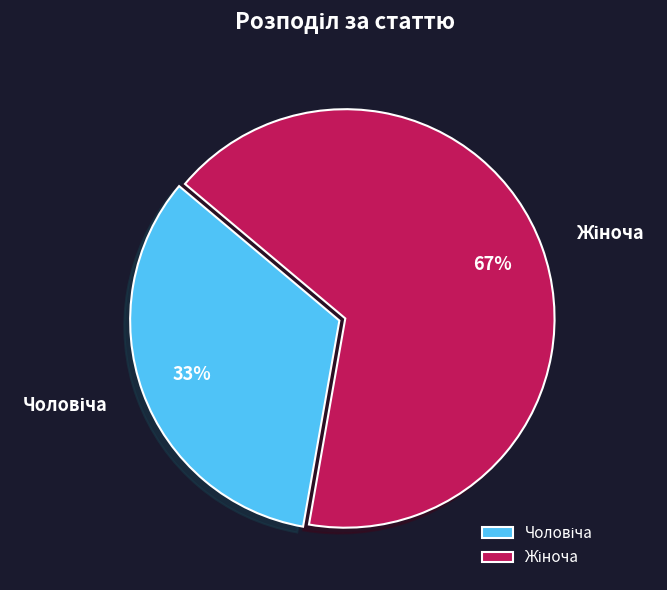

Does any single category account for the majority?

Yes